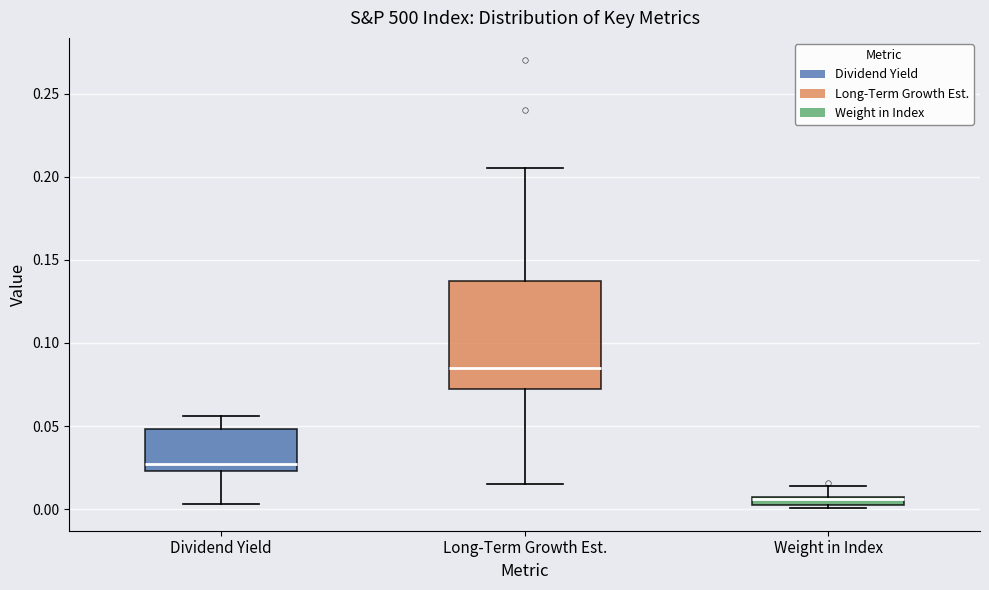

Which box has the lowest median line?

Weight in Index